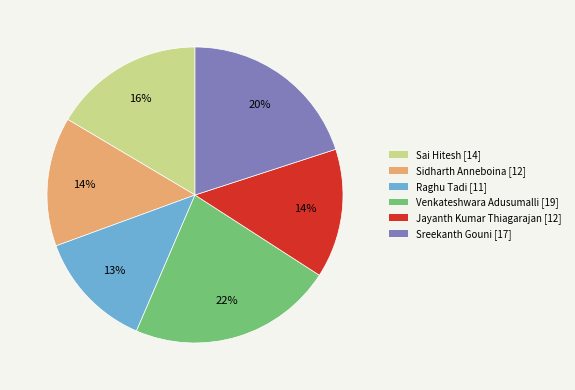

Between Raghu Tadi and Venkateshwara Adusumalli, which is larger?

Venkateshwara Adusumalli